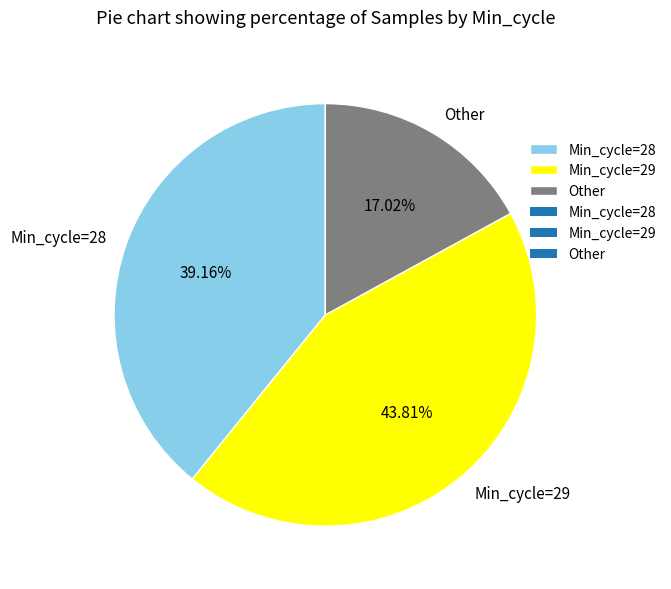

Which category has the biggest portion of the pie?

Min_cycle=29